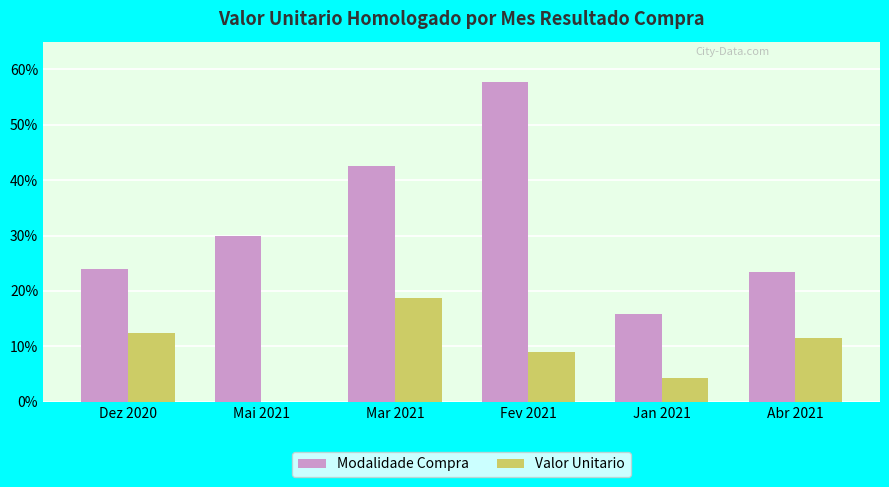

How many groups of bars are there?

6